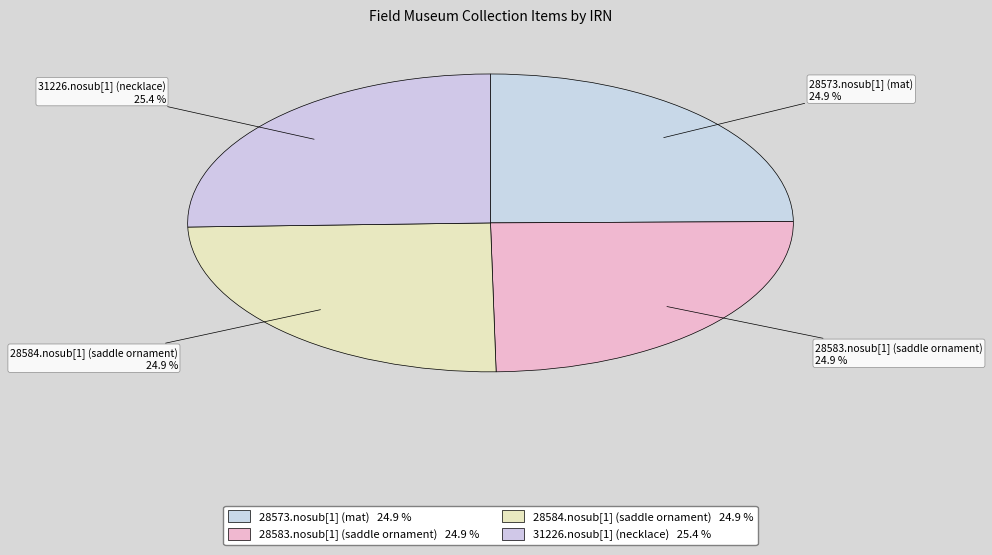

Combined, what portion of the pie is 28573.nosub[1] (mat) and 31226.nosub[1] (necklace)?

50.3%